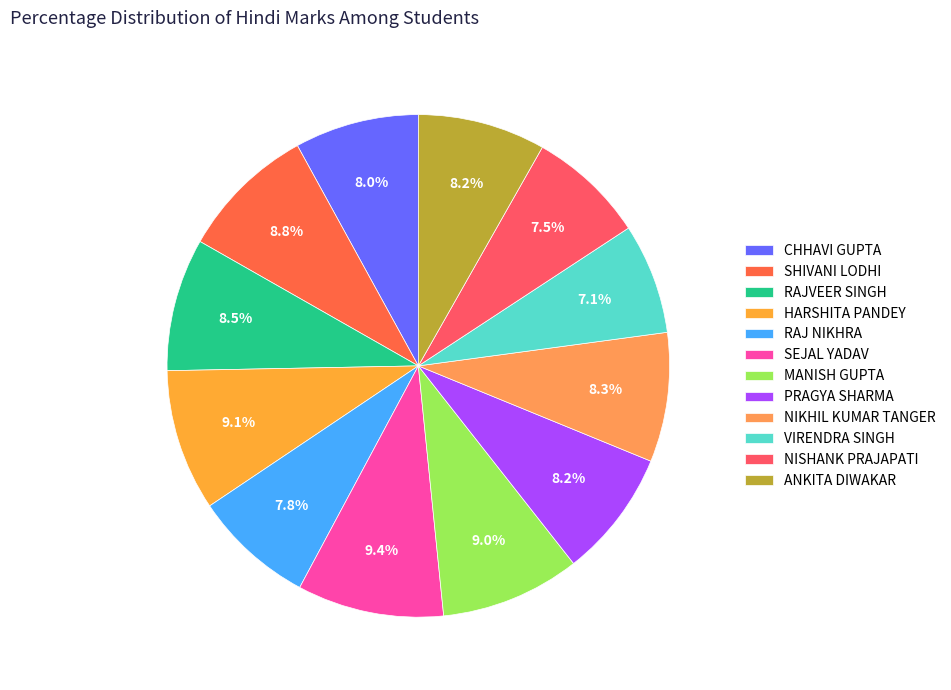

To the nearest percent, what is the average slice percentage?

8%